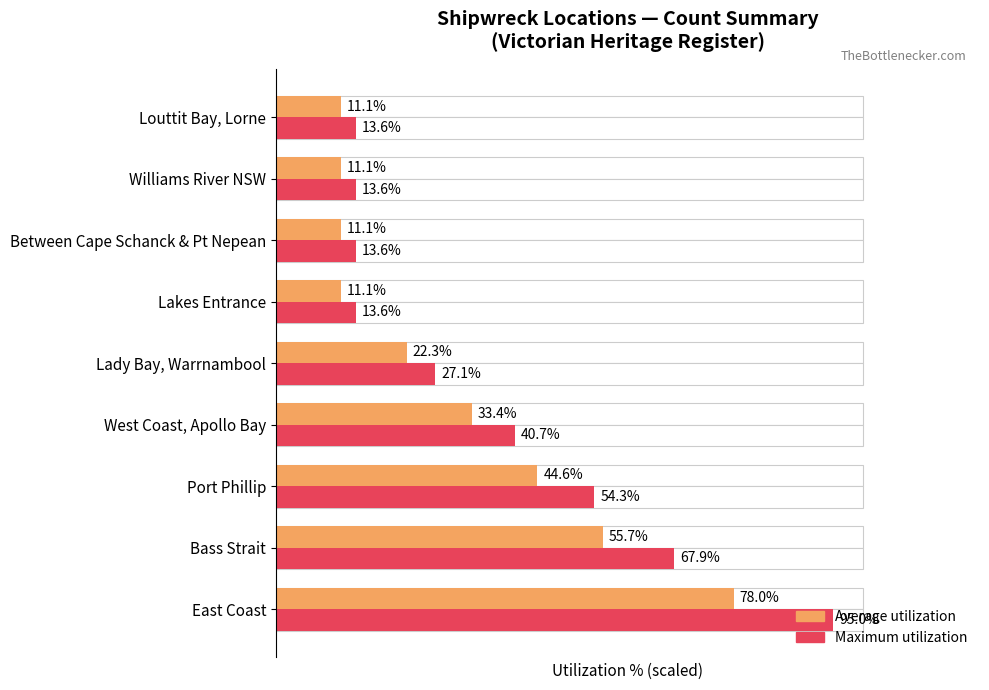

How many groups of bars are there?

9